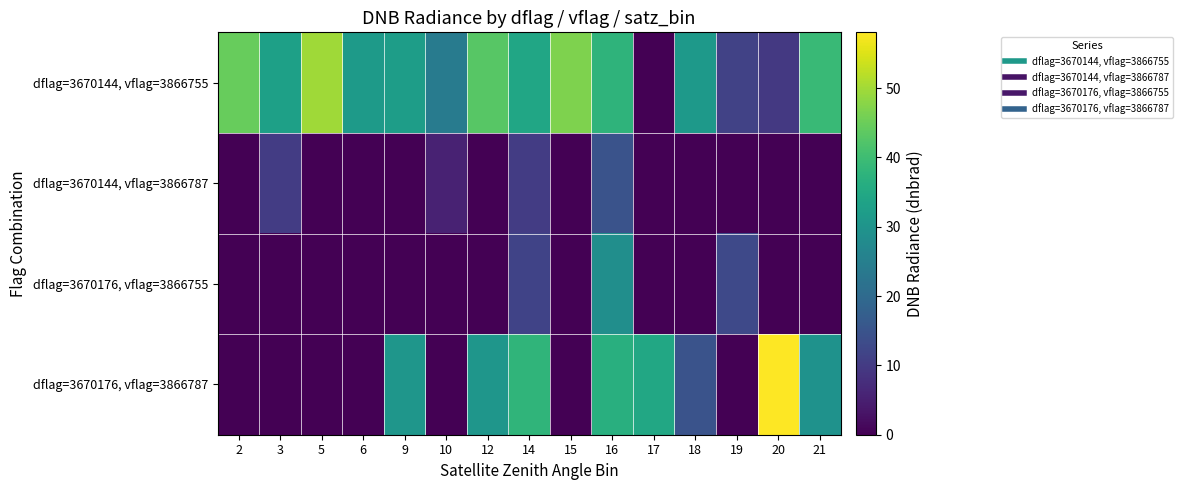

Which series has the widest spread of values?

dflag=3670176, vflag=3866787